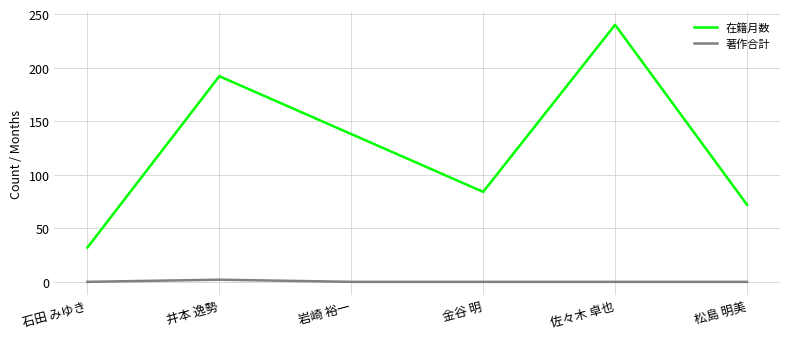

What position from the right is 石田 みゆき?

6